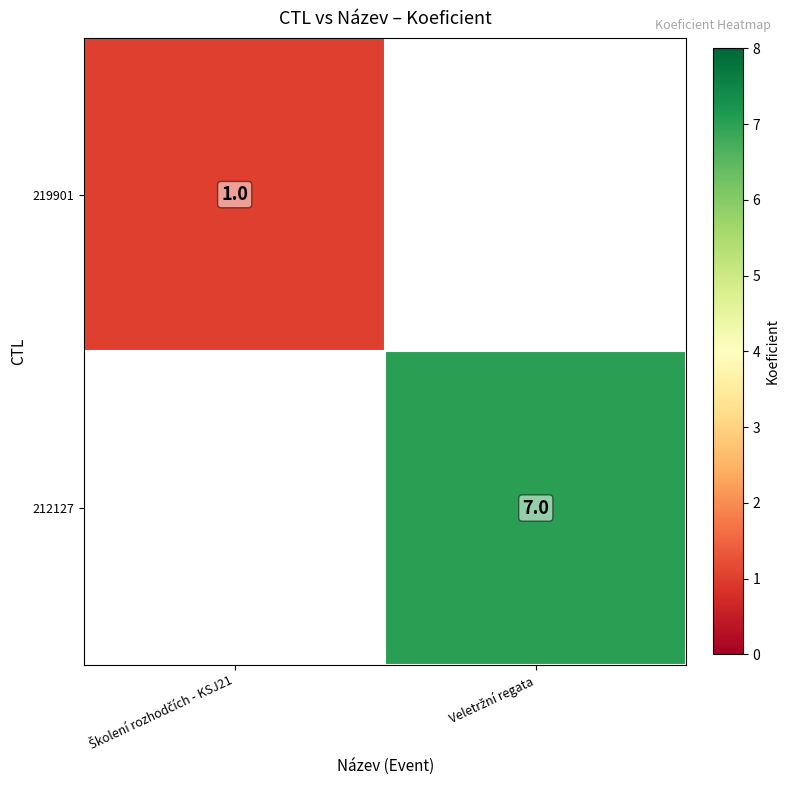

Which category has the lowest value across all series?

Školení rozhodčích - KSJ21